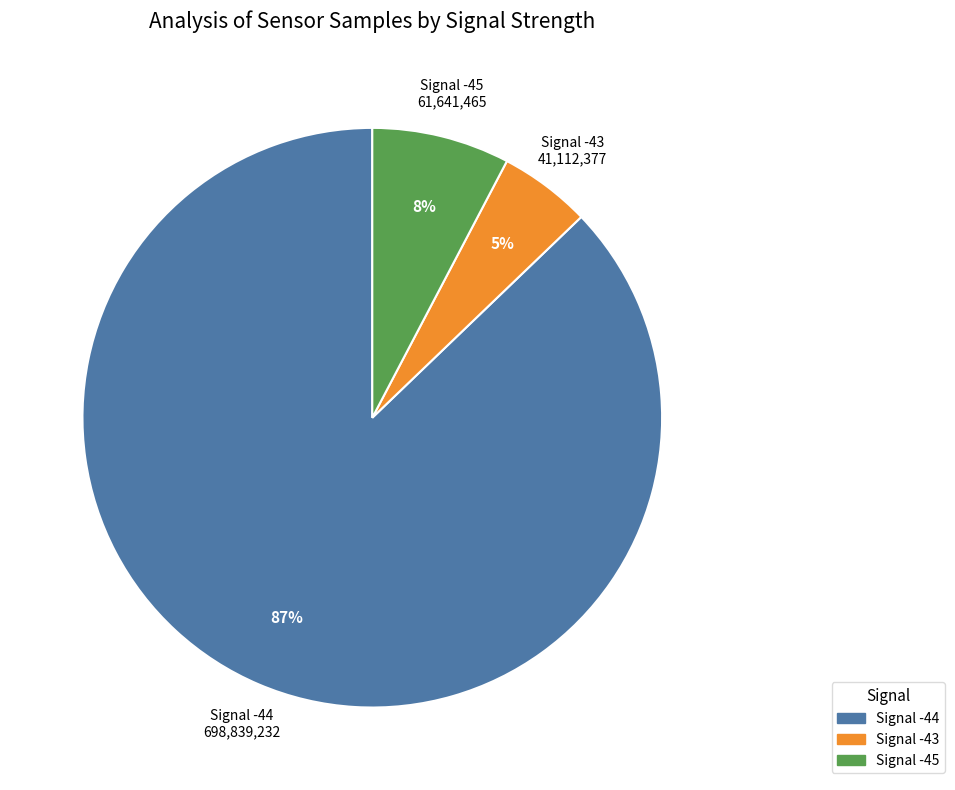

To the nearest percent, what is the average slice percentage?

33%